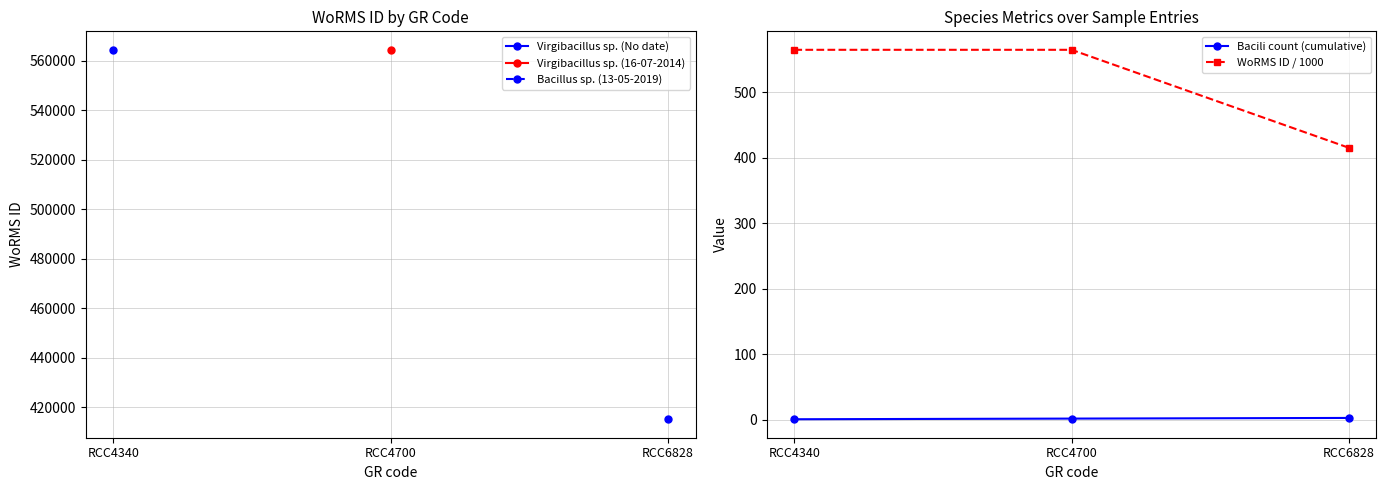

Is the value of Virgibacillus sp. (16-07-2014) at RCC6828 greater than the value of WoRMS ID / 1000 at RCC6828?

No